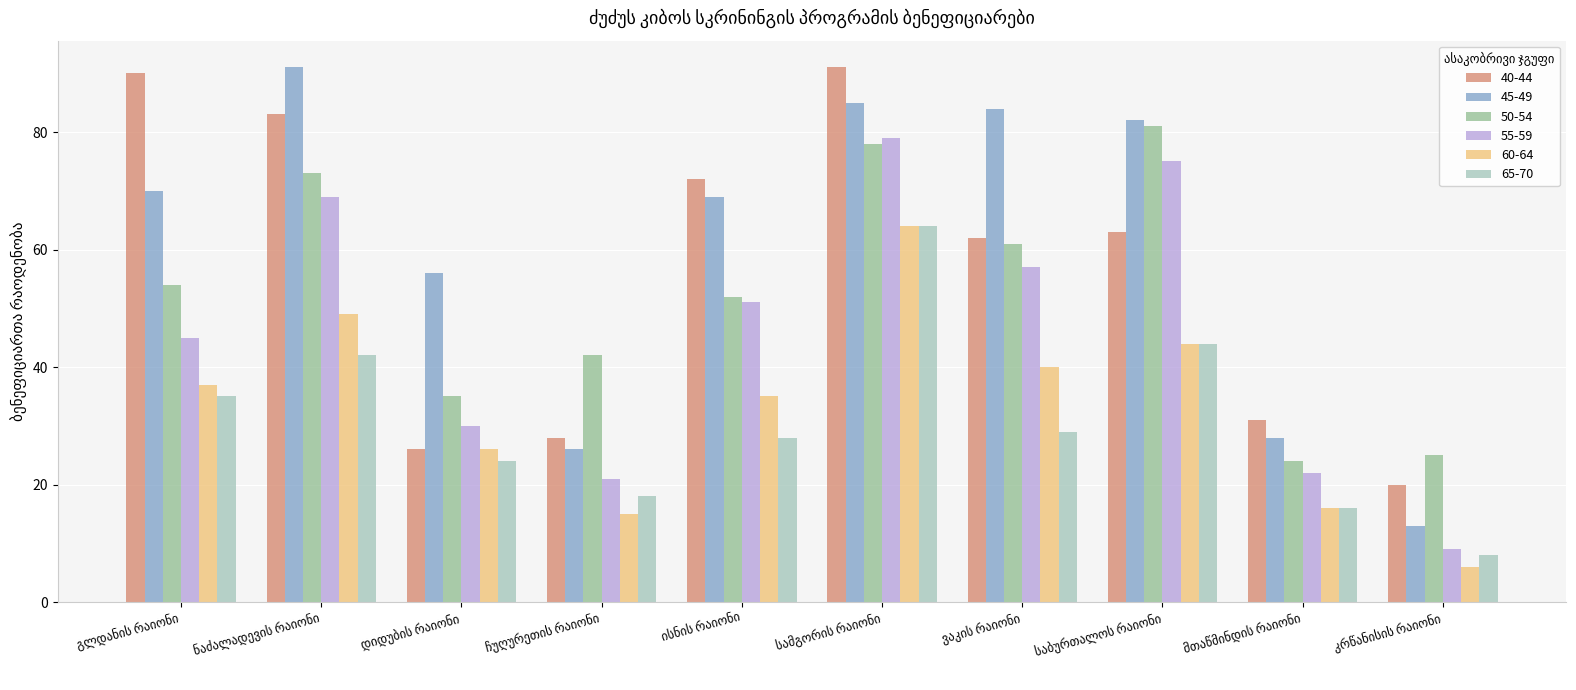

At how many categories does at least one series exceed 86?

3